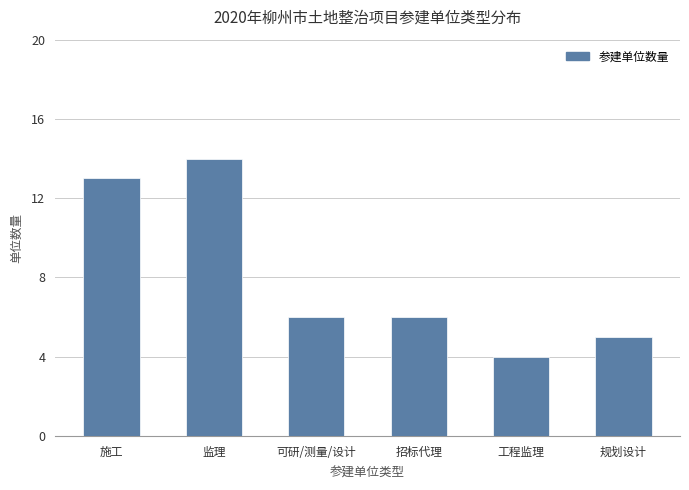

Between 施工 and 规划设计, which is larger?

施工